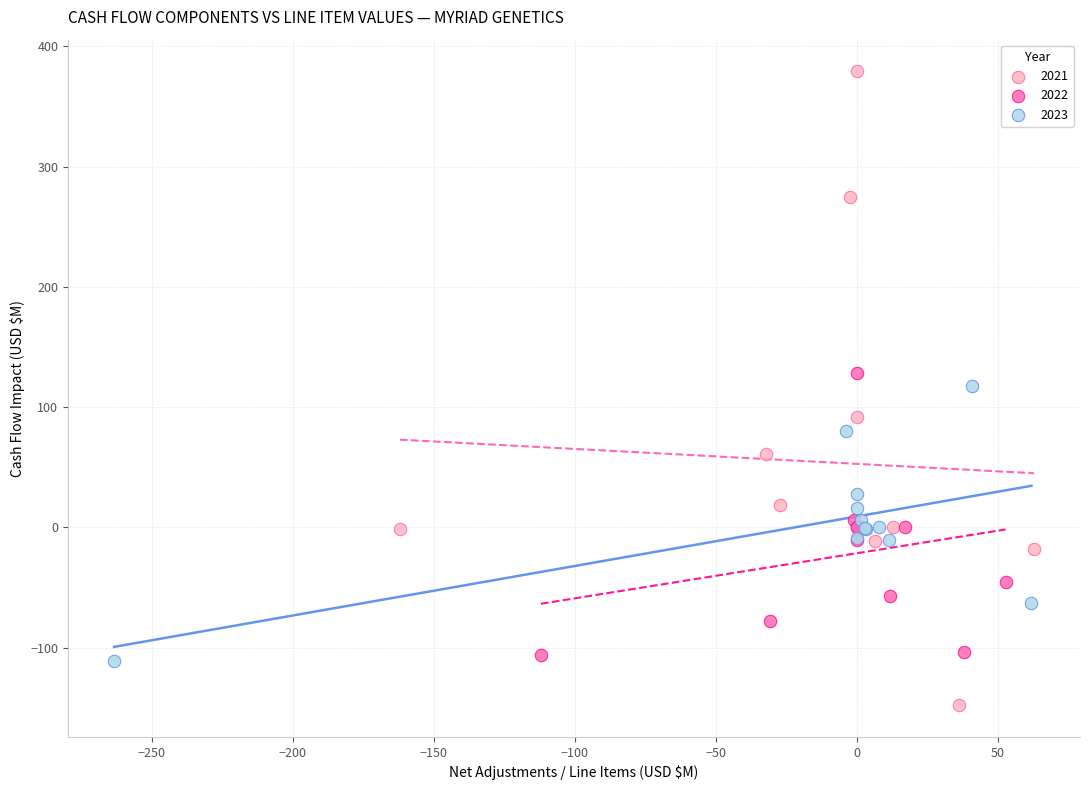

Which series has the widest spread of Y values?

2021